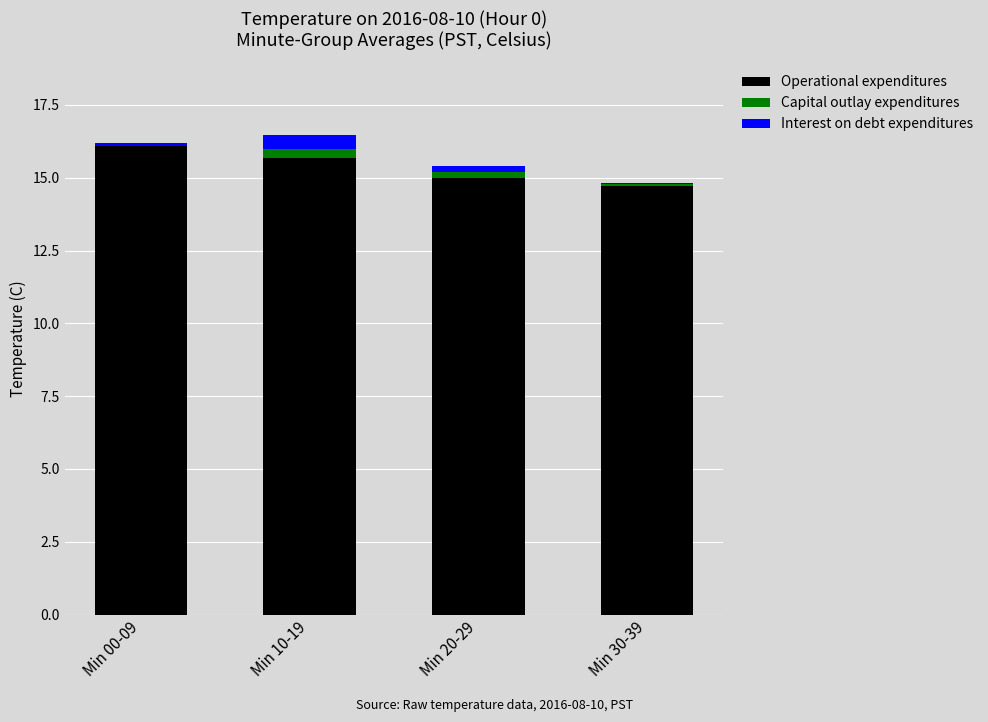

Which category has the highest value in the Operational expenditures series?

Min 00-09